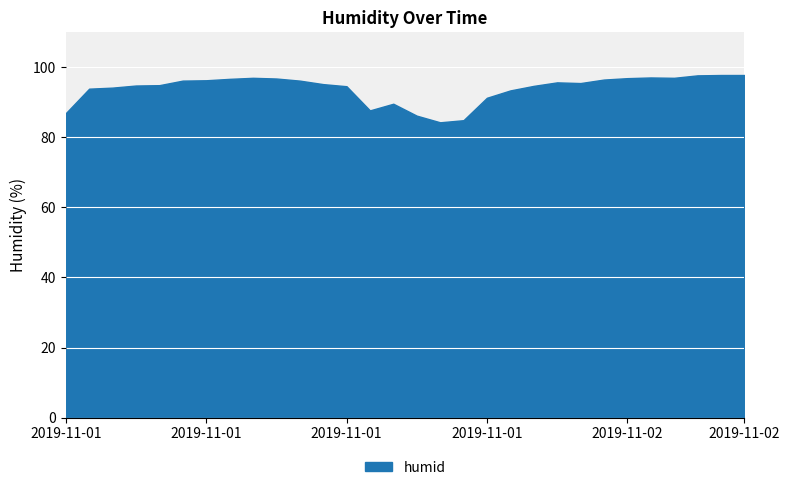

List the labels in order of value, largest first.

2019-11-02 04:00, 2019-11-02 05:00, 2019-11-02 03:00, 2019-11-02 01:00, 2019-11-01 08:00, 2019-11-02 02:00, 2019-11-02 00:00, 2019-11-01 09:00, 2019-11-01 07:00, 2019-11-01 23:00, 2019-11-01 06:00, 2019-11-01 05:00, 2019-11-01 10:00, 2019-11-01 21:00, 2019-11-01 22:00, 2019-11-01 11:00, 2019-11-01 04:00, 2019-11-01 03:00, 2019-11-01 20:00, 2019-11-01 12:00, 2019-11-01 02:00, 2019-11-01 01:00, 2019-11-01 19:00, 2019-11-01 18:00, 2019-11-01 14:00, 2019-11-01 13:00, 2019-11-01 00:00, 2019-11-01 15:00, 2019-11-01 17:00, 2019-11-01 16:00